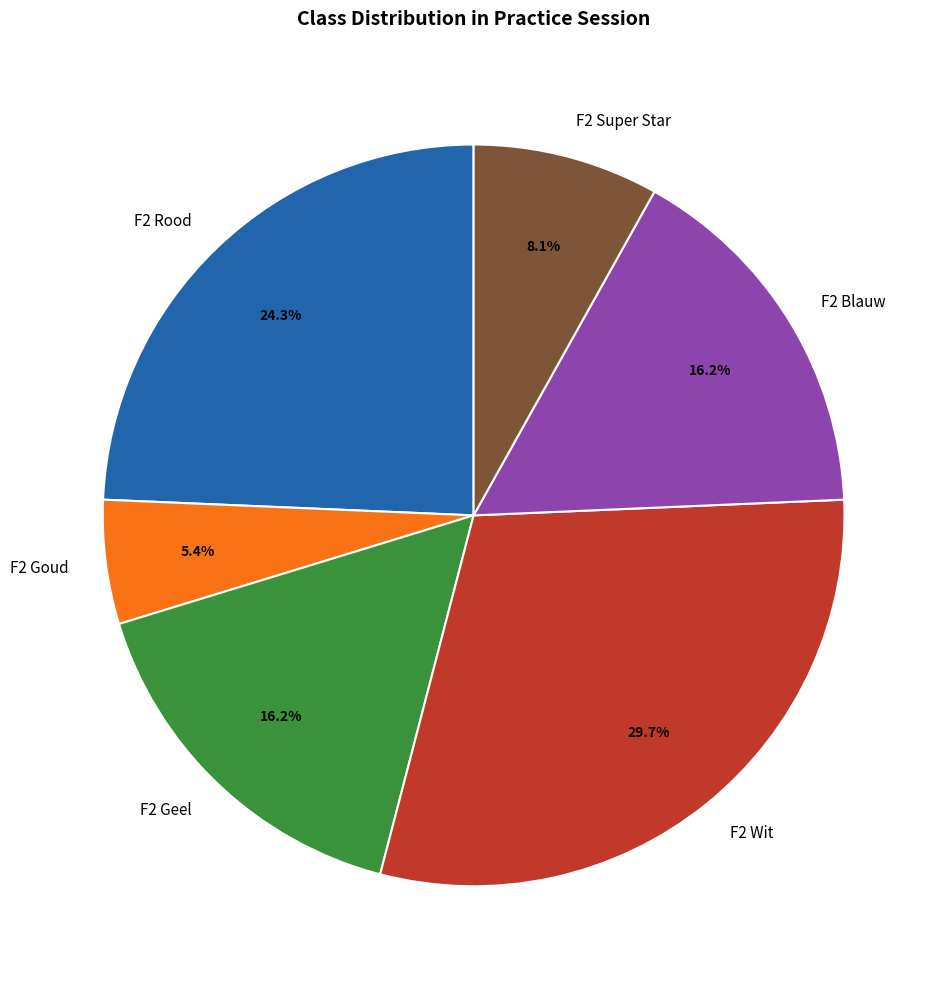

How many slices are in this pie chart?

6